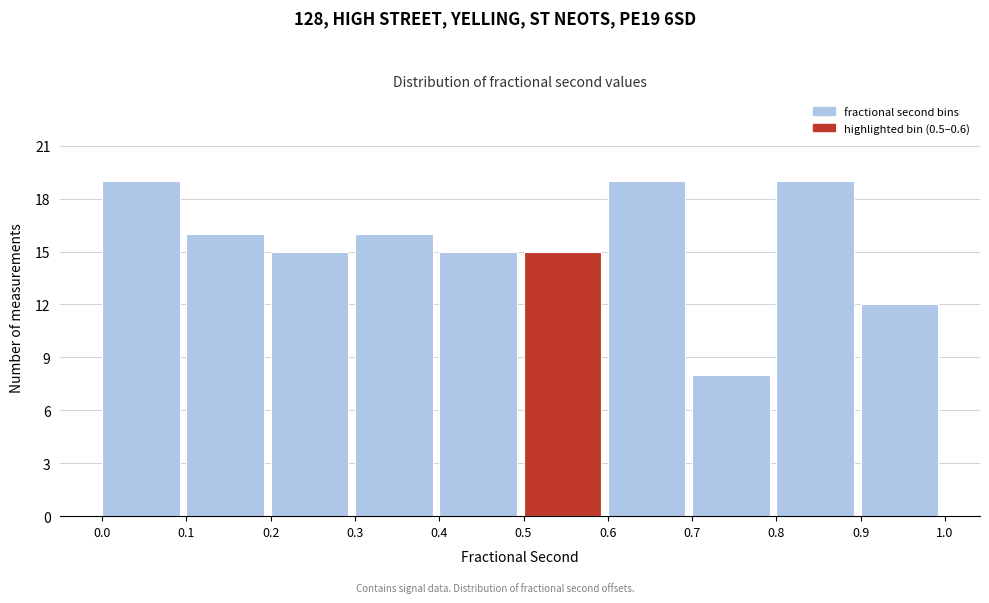

Reading left to right, transcribe this chart: for each bar, give the range it covers on the x-axis and its height. The values are not printed on the chart, so give them approximately, as read against the axis.

0.0 to 0.1: 19
0.1 to 0.2: 16
0.2 to 0.3: 15
0.3 to 0.4: 16
0.4 to 0.5: 15
0.5 to 0.6: 15
0.6 to 0.7: 19
0.7 to 0.8: 8
0.8 to 0.9: 19
0.9 to 1.0: 12